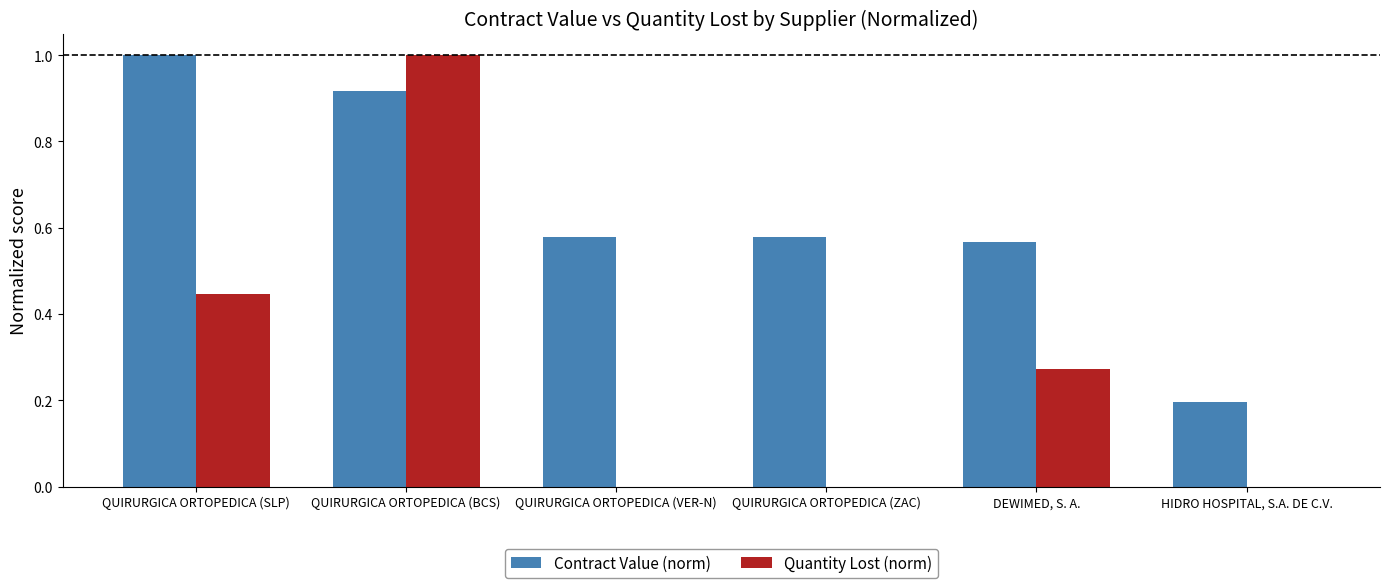

Is it true that Contract Value (norm) equals 0.3 at QUIRURGICA ORTOPEDICA (SLP)?

False